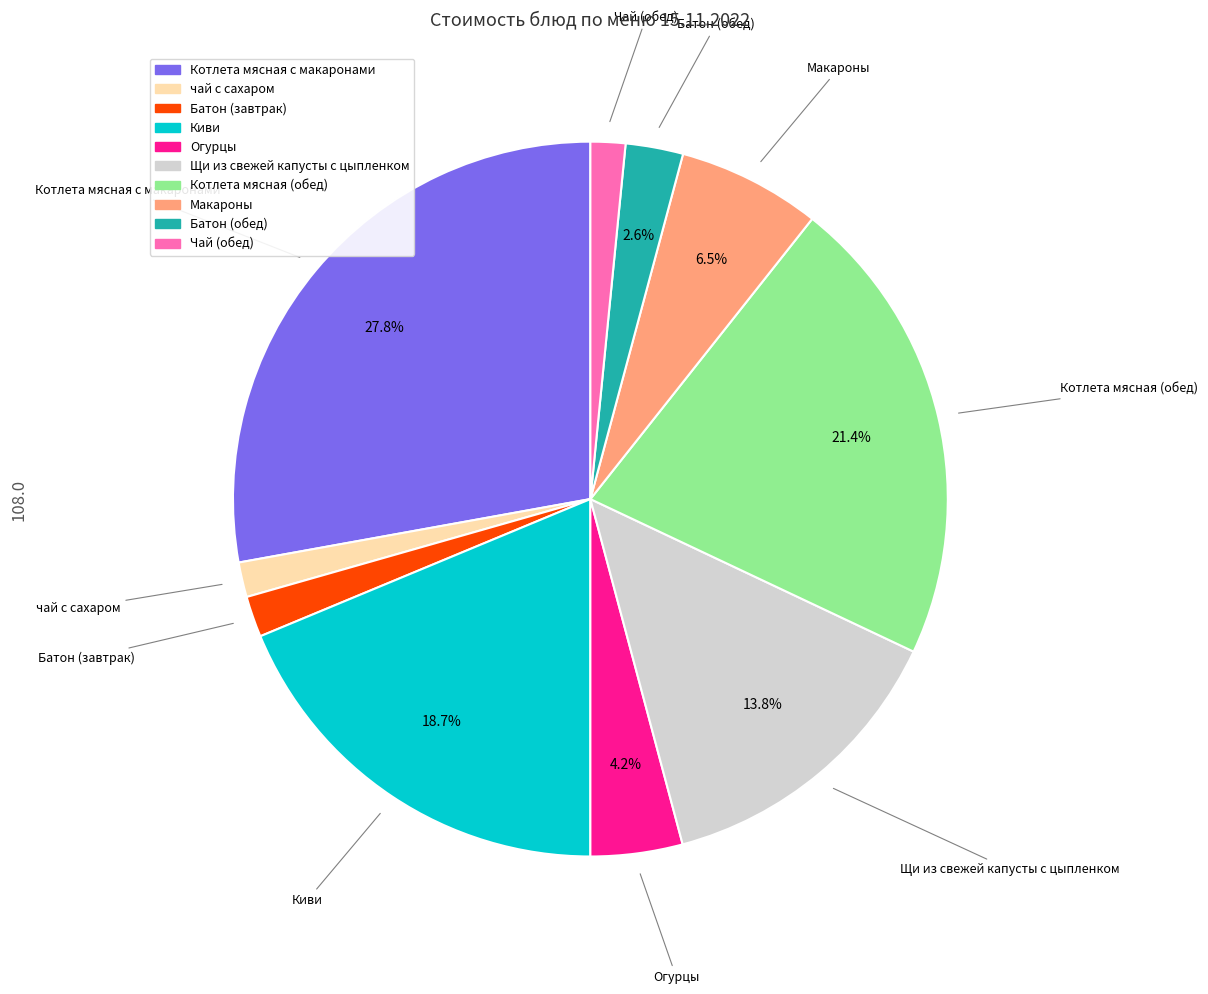

Approximately how many times larger is the value at Котлета мясная (обед) compared to Киви?

1.1